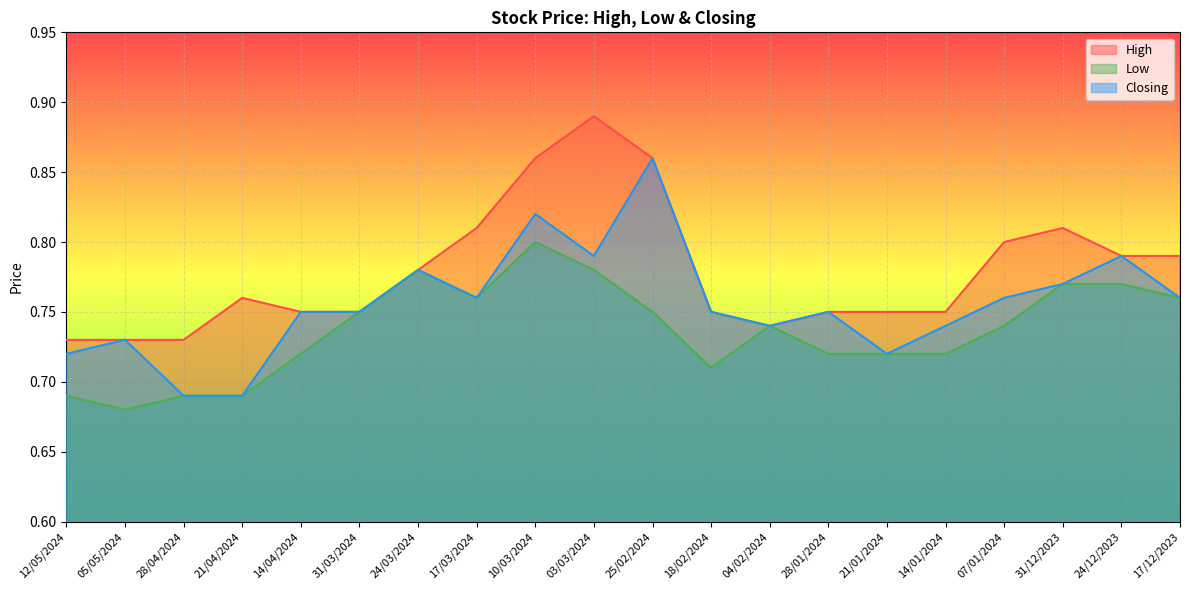

What is the sum of the High values at 17/12/2023 and 14/04/2024?

1.5